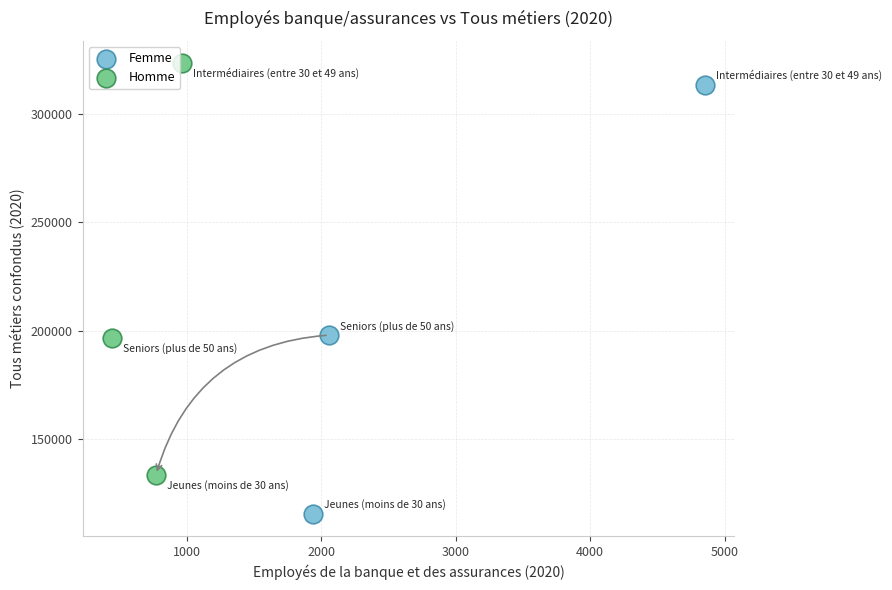

Which series has the largest Y range (max minus min)?

Femme